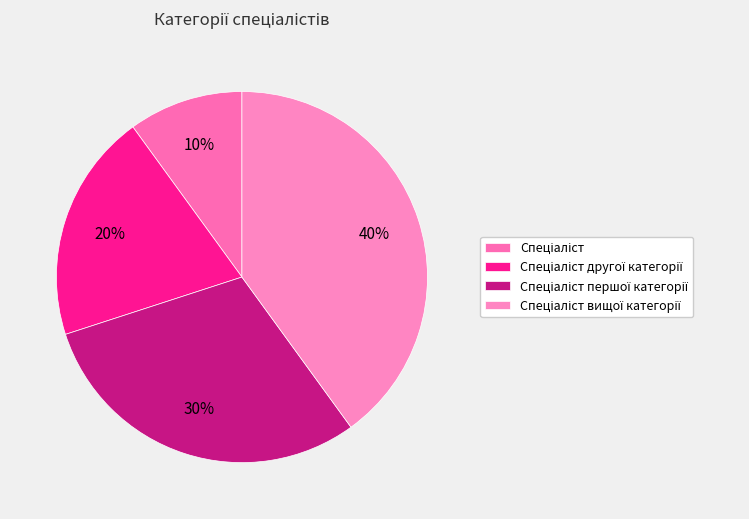

Does Спеціаліст вищої категорії represent more than half of the total?

No